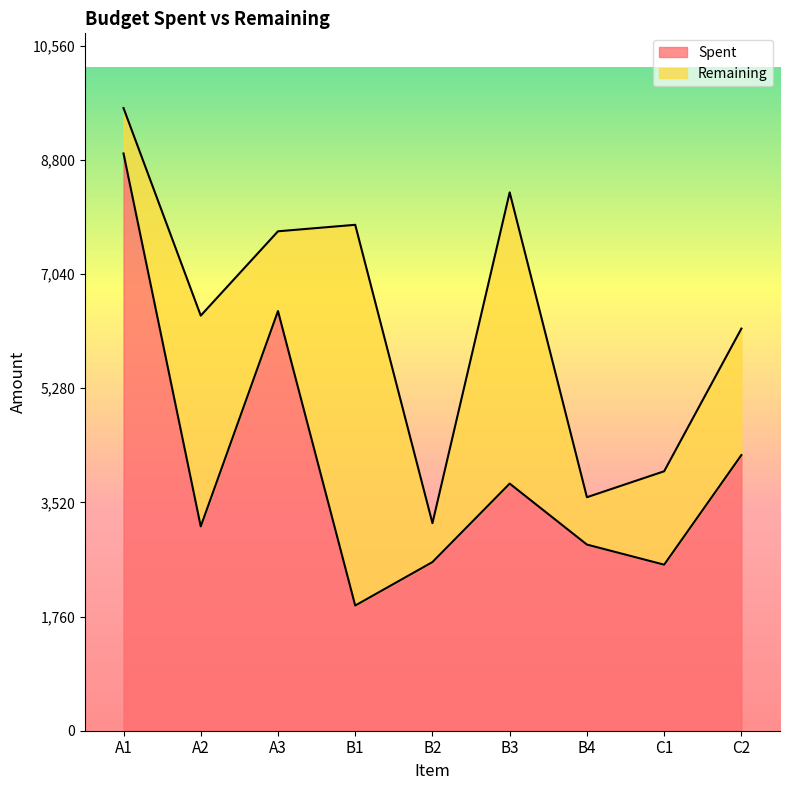

What is the smallest value displayed?

1930